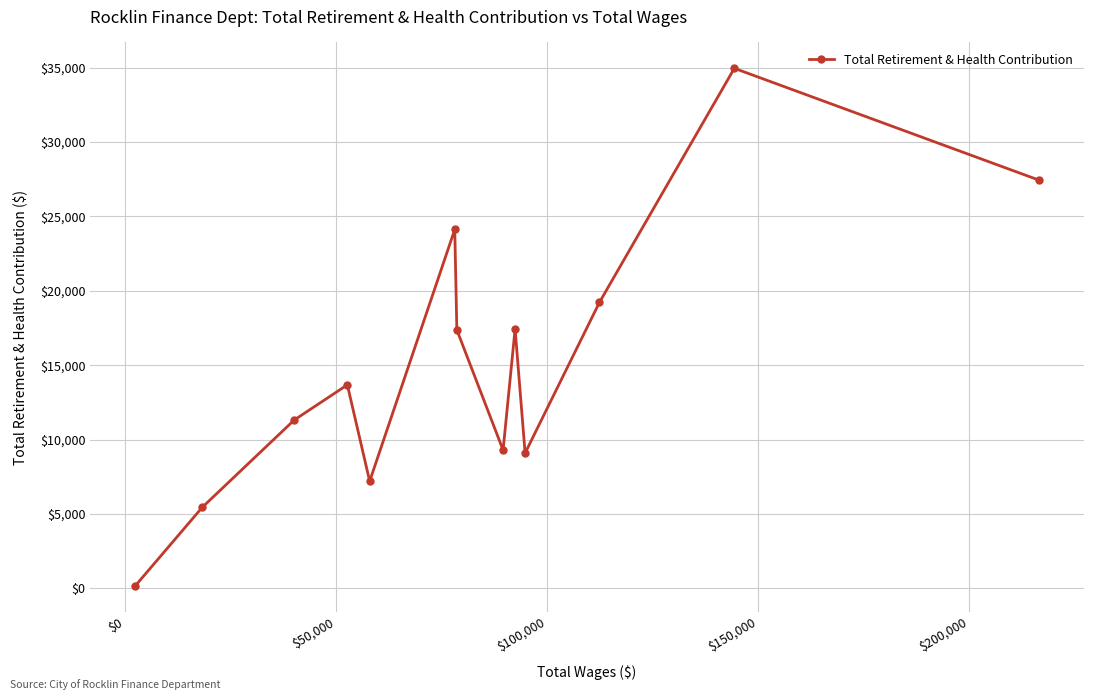

What is the value of the 3rd point from the left?

11318